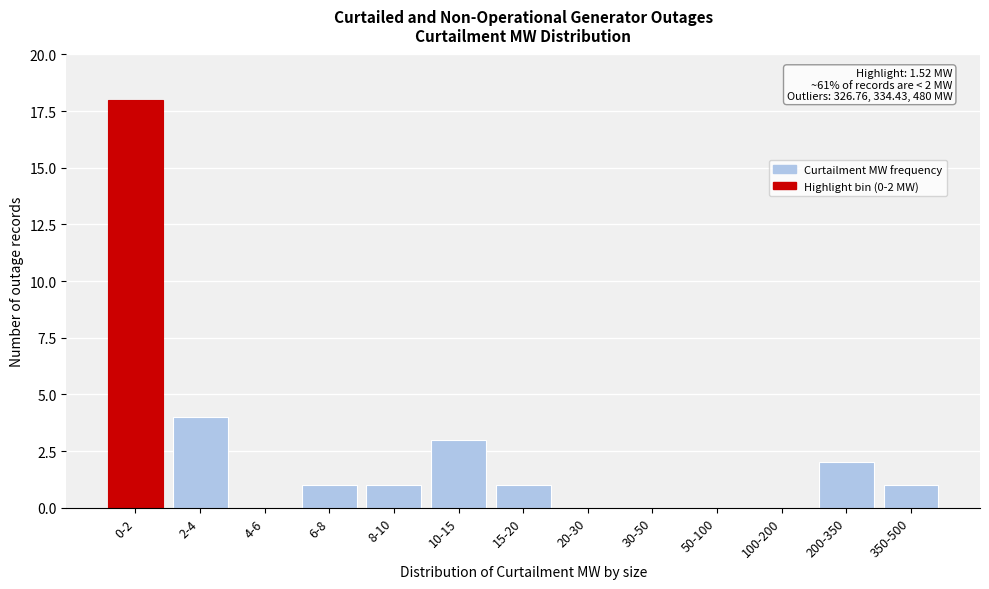

Reading left to right, transcribe all the data shown in this chart.

0-2=18	2-4=4	4-6=0	6-8=1	8-10=1	10-15=3	15-20=1	20-30=0	30-50=0	50-100=0	100-200=0	200-350=2	350-500=1